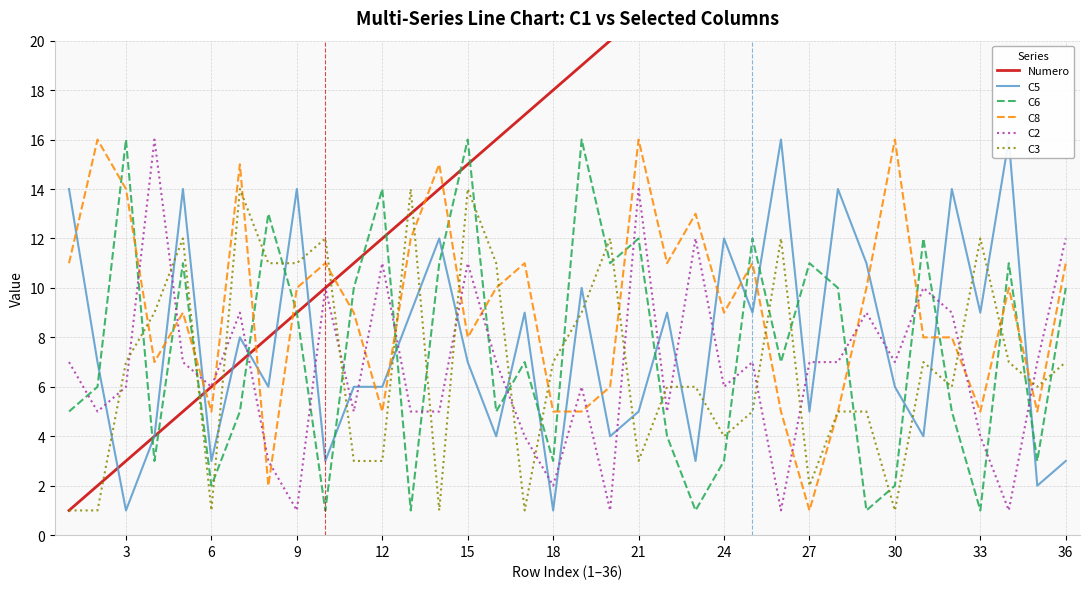

What is the value of the C6 point at the 21st from the left?

12